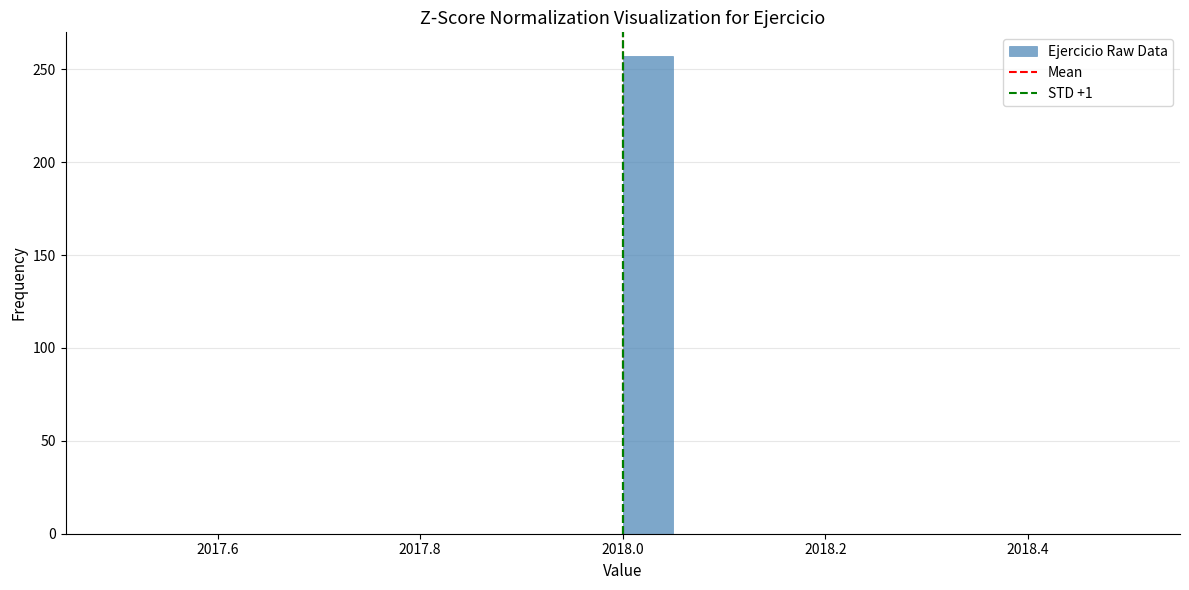

Read against the x-axis, roughly where is the centre of the tallest bar?

2018.02